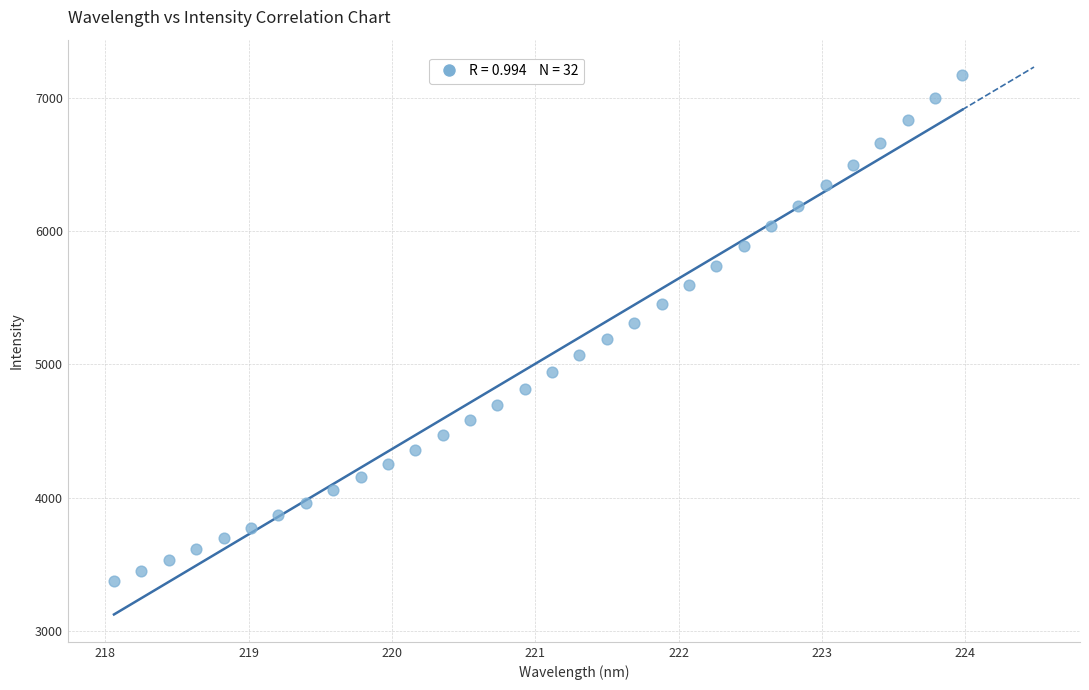

What is the range of X values (max minus min)?

5.9